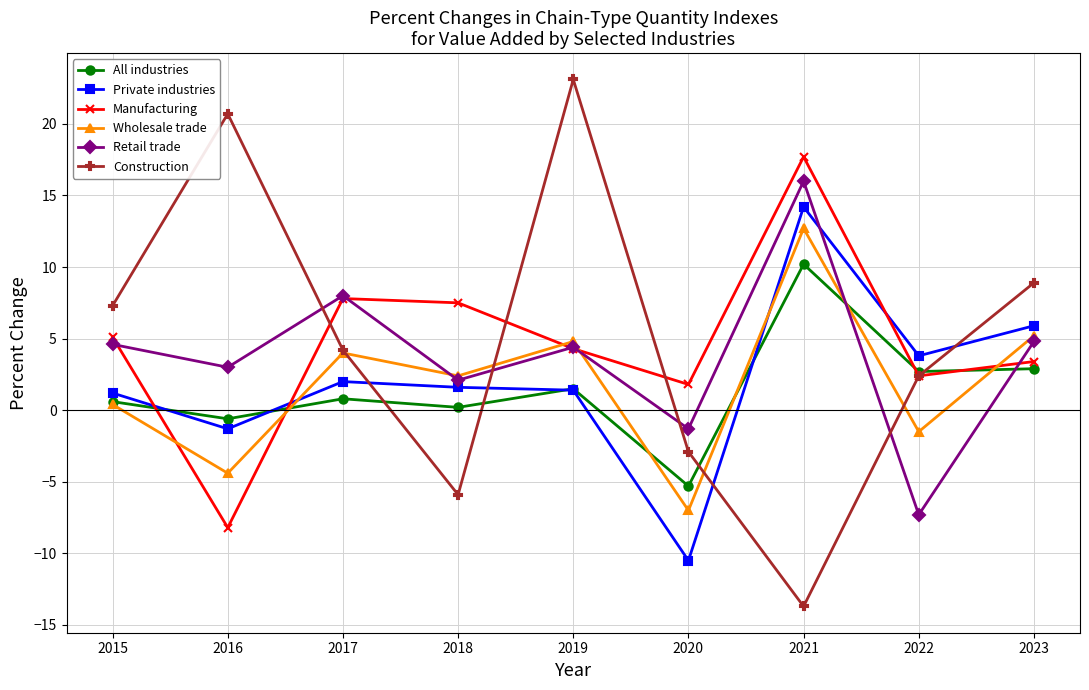

How many times do Retail trade and Private industries cross each other?

1